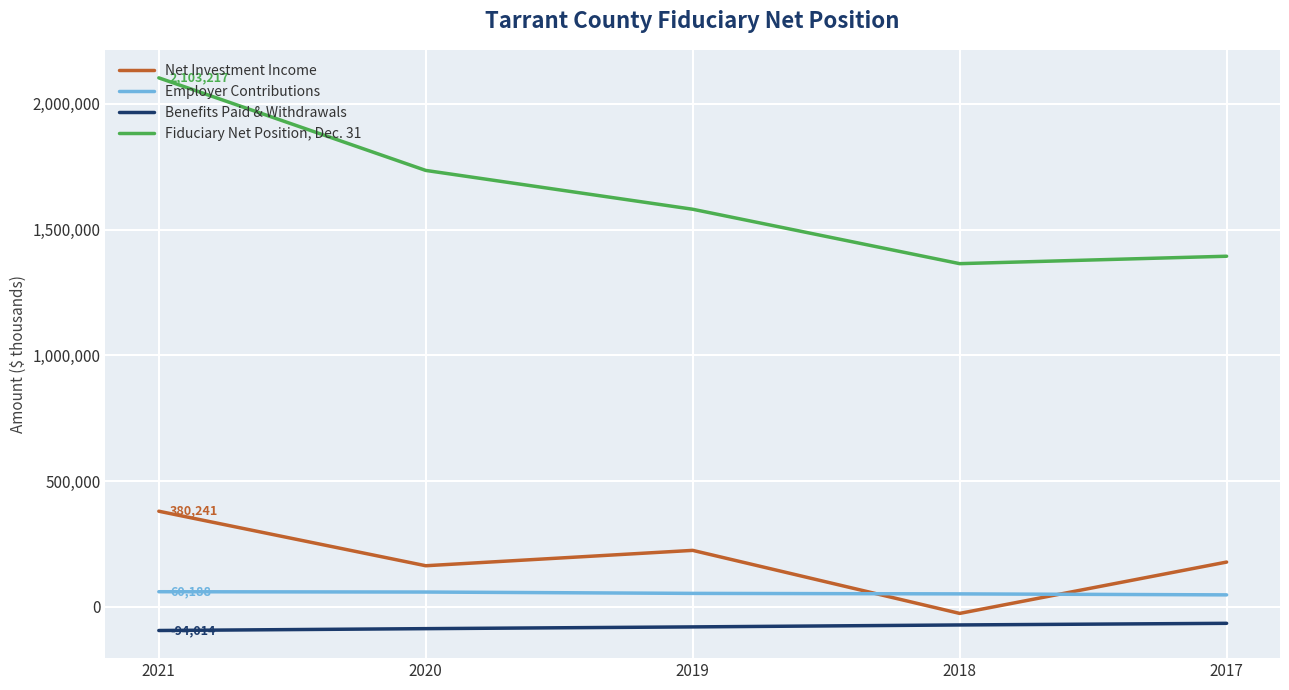

Which label corresponds to the largest value in the chart?

2021